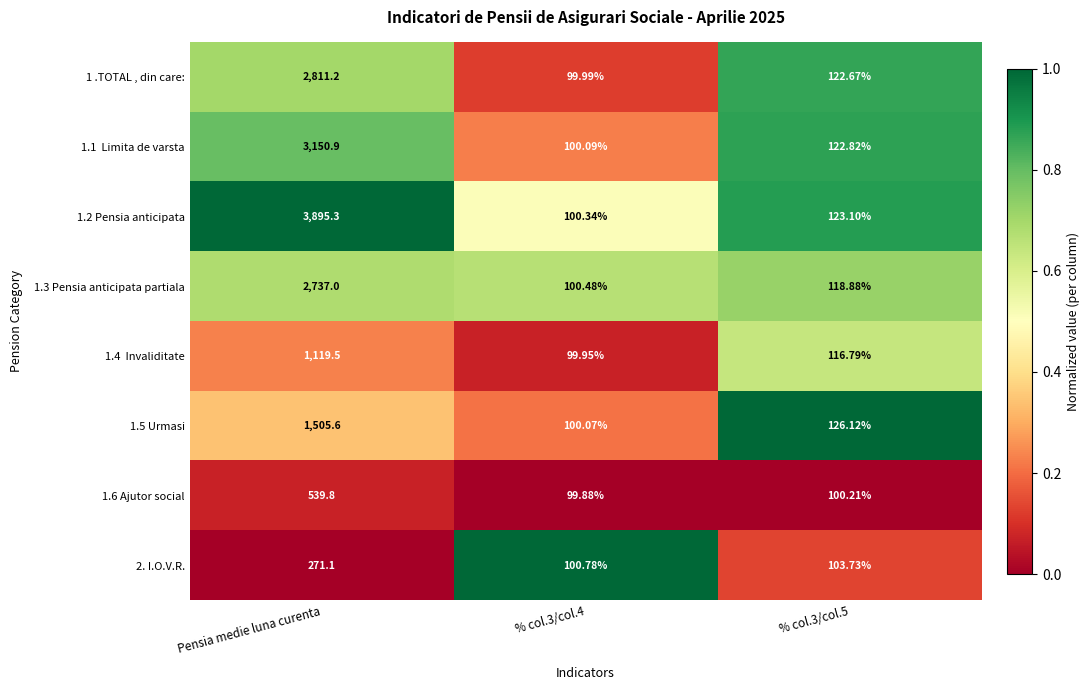

Which category has the highest value in the 1.5 Urmasi series?

Pensia medie luna curenta